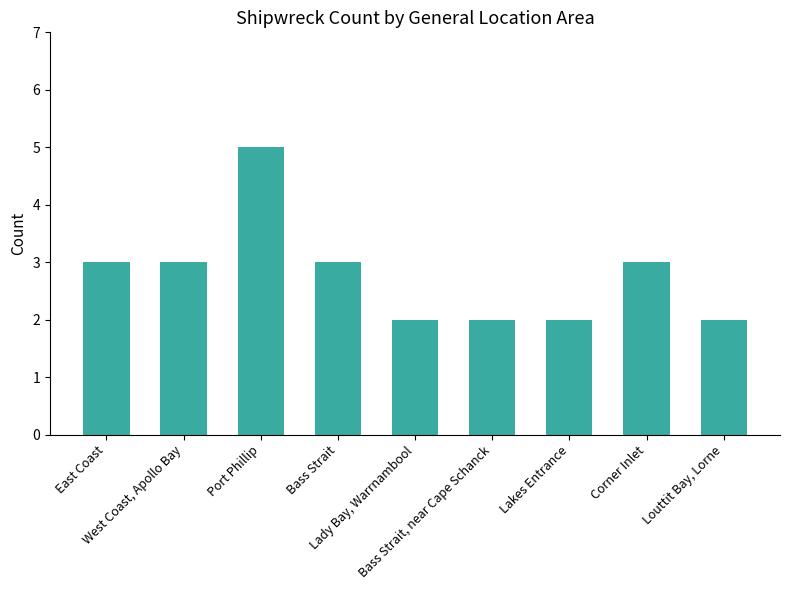

What is the label of the 6th bar from the right?

Bass Strait